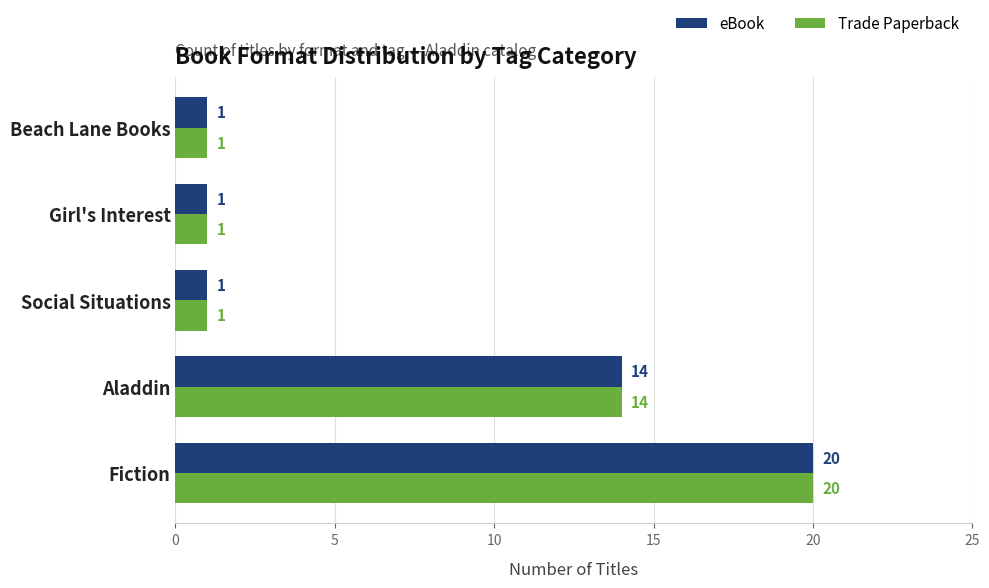

Is the value of Trade Paperback at Aladdin greater than the value of eBook at Beach Lane Books?

Yes